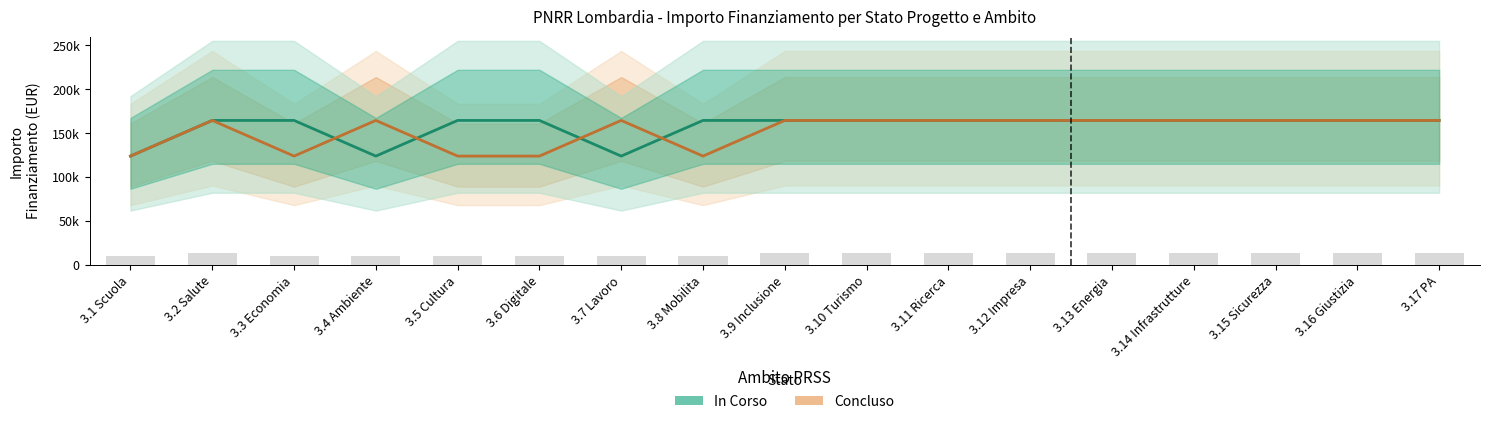

Between 3.12 Impresa and 3.3 Economia, which is larger?

3.12 Impresa